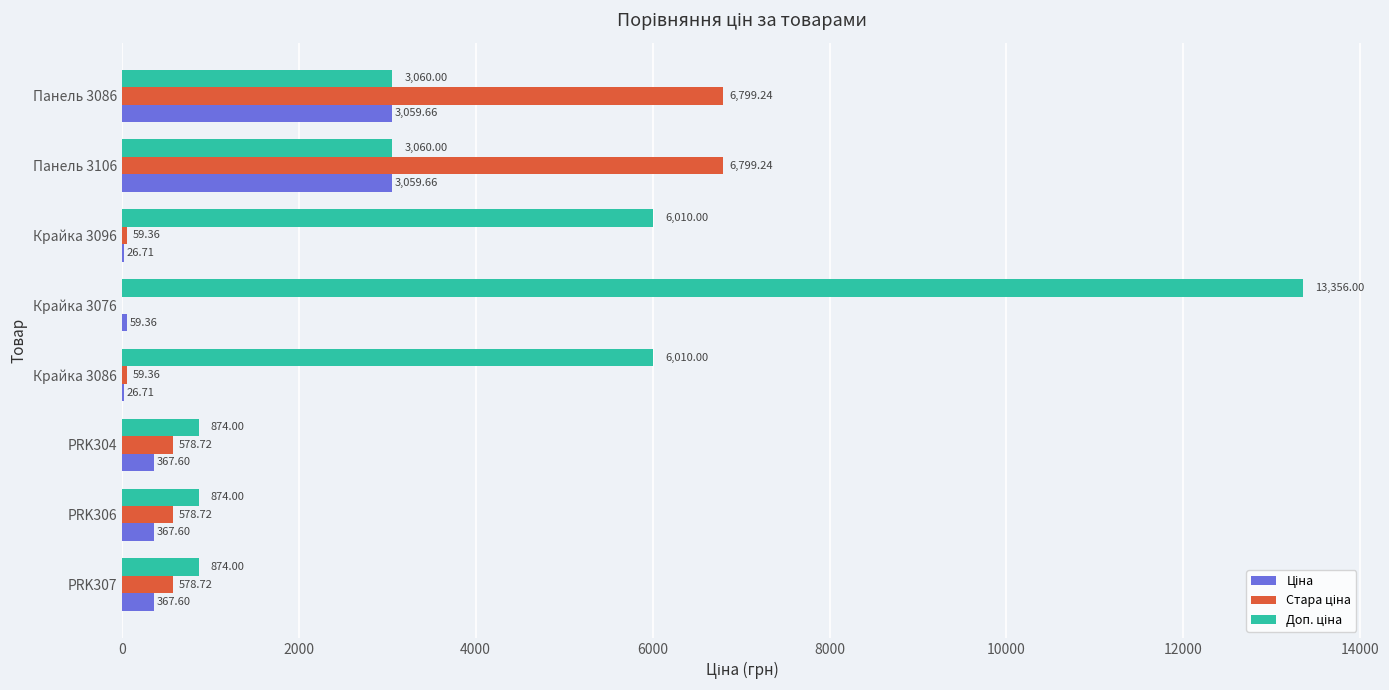

At which category is the sum across all series the highest?

Крайка 3076